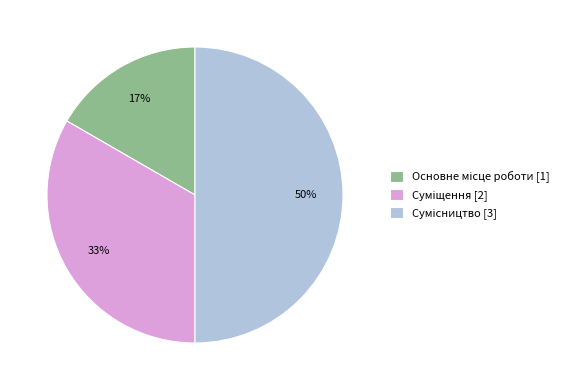

To the nearest percent, what is the difference between the largest and smallest slice percentages?

33%